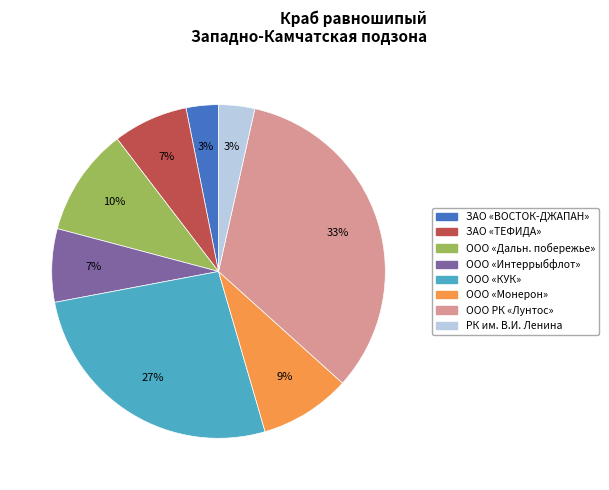

How many segments does this pie chart have?

8